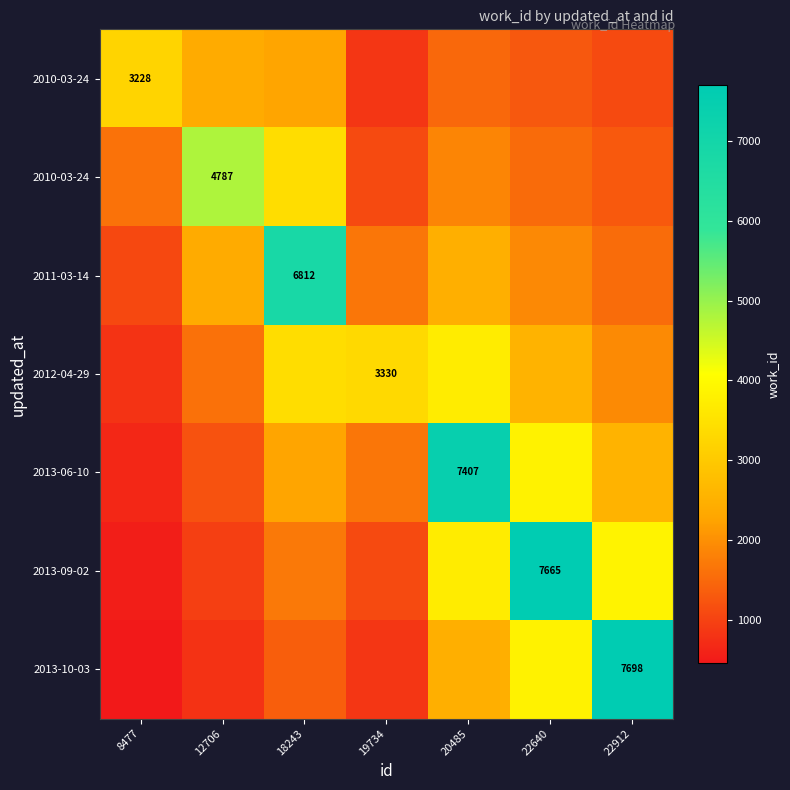

What is the difference between the highest and lowest values at 18243?

5449.6